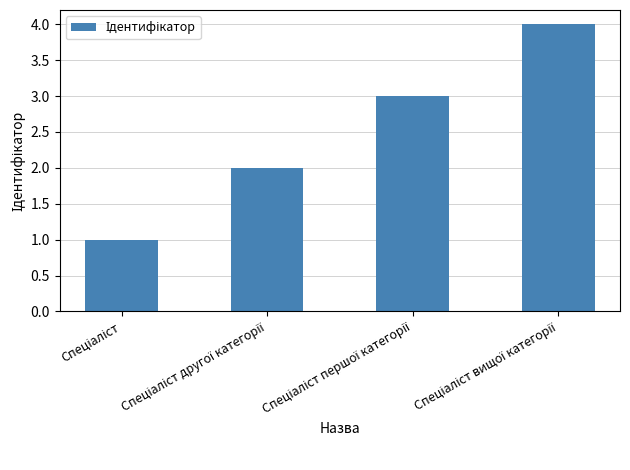

What is the greatest value displayed?

4